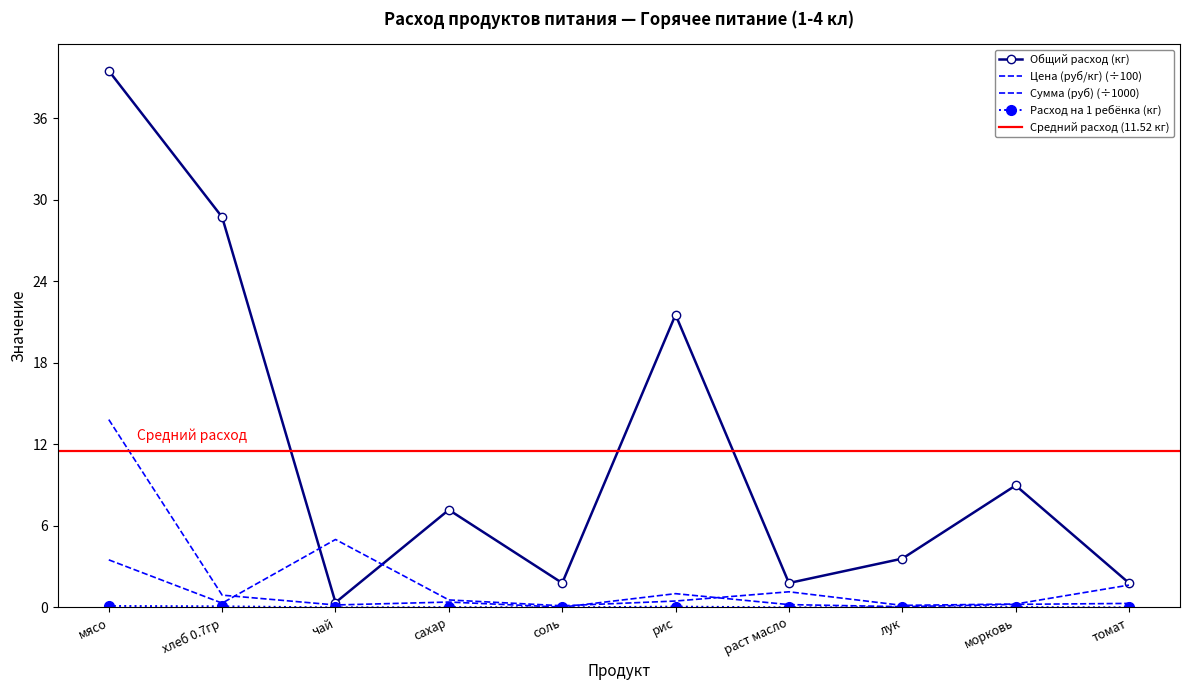

What position from the right is чай?

8